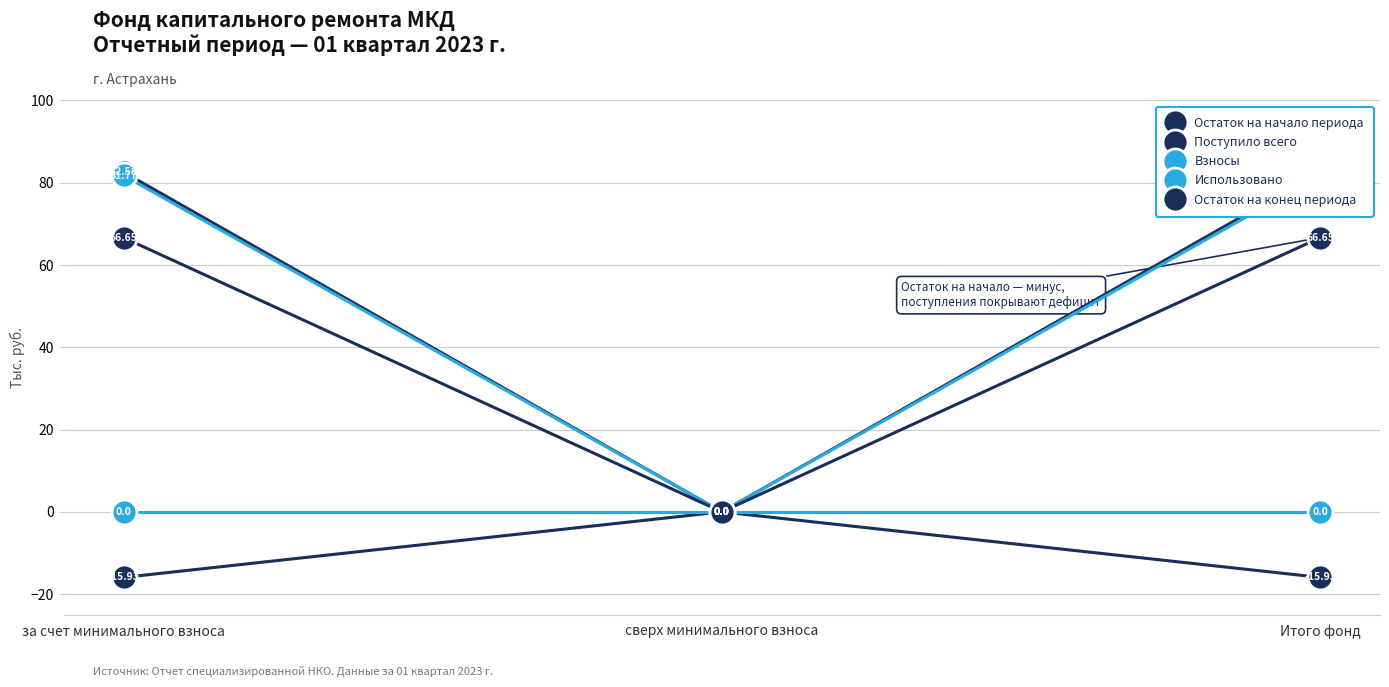

Reading right to left, extract all data points from this chart.

Остаток на начало периода: -15.9	0.0	-15.9
Поступило всего: 82.6	0.0	82.6
Взносы: 81.8	0.0	81.8
Использовано: 0.0	0.0	0.0
Остаток на конец периода: 66.7	0.0	66.7